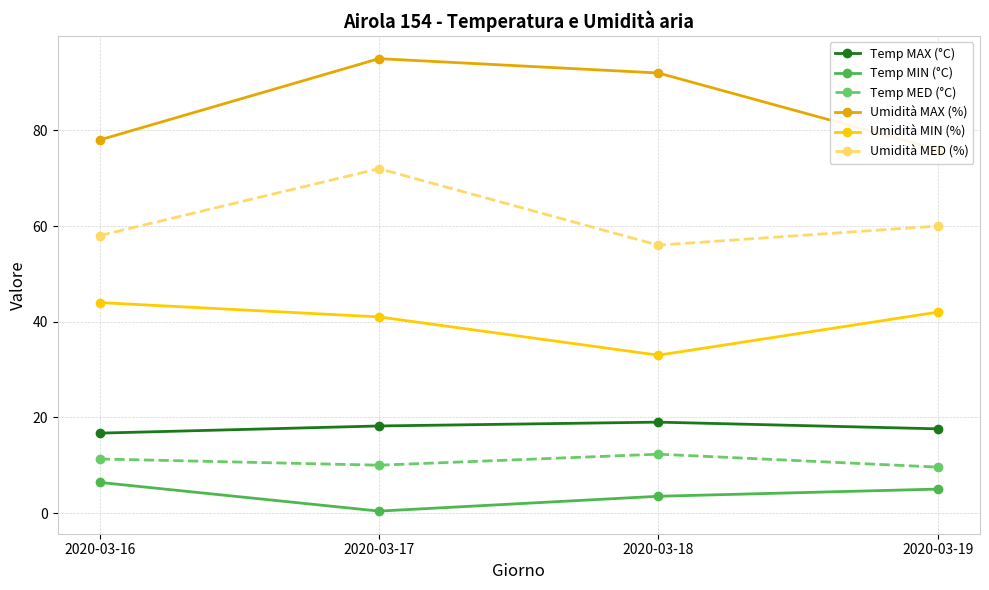

What are all the series names shown in the legend?

Temp MAX (°C), Temp MIN (°C), Temp MED (°C), Umidità MAX (%), Umidità MIN (%), Umidità MED (%)